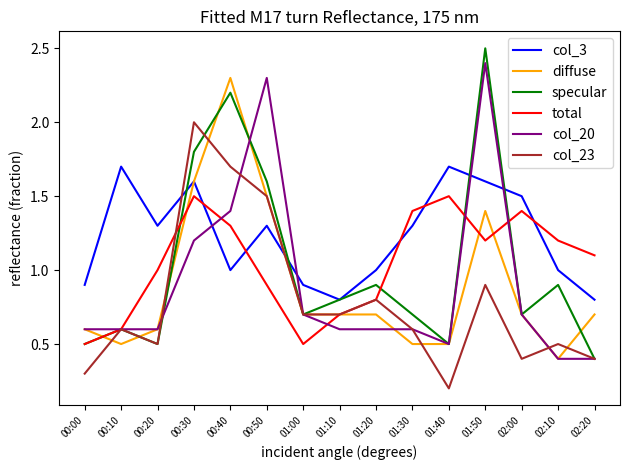

What position from the left is 00:10?

2